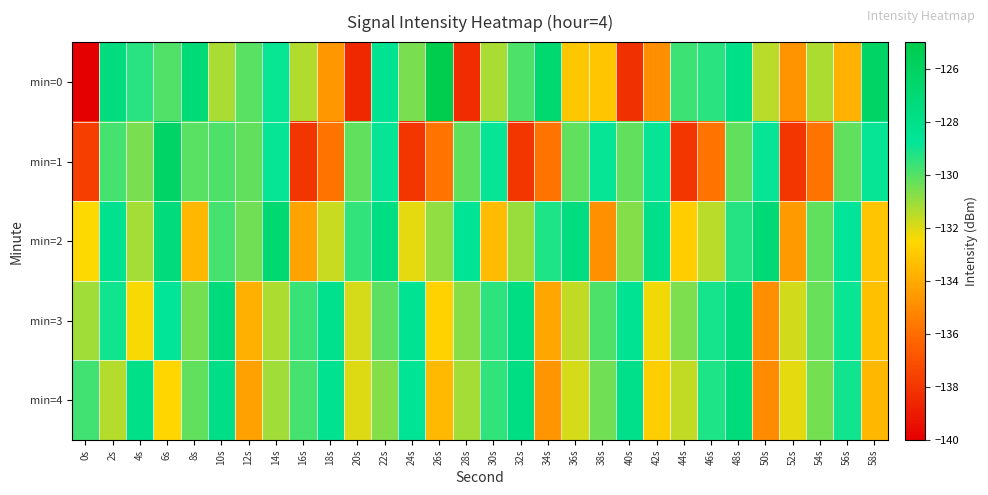

Which series has the widest spread of values?

min=0